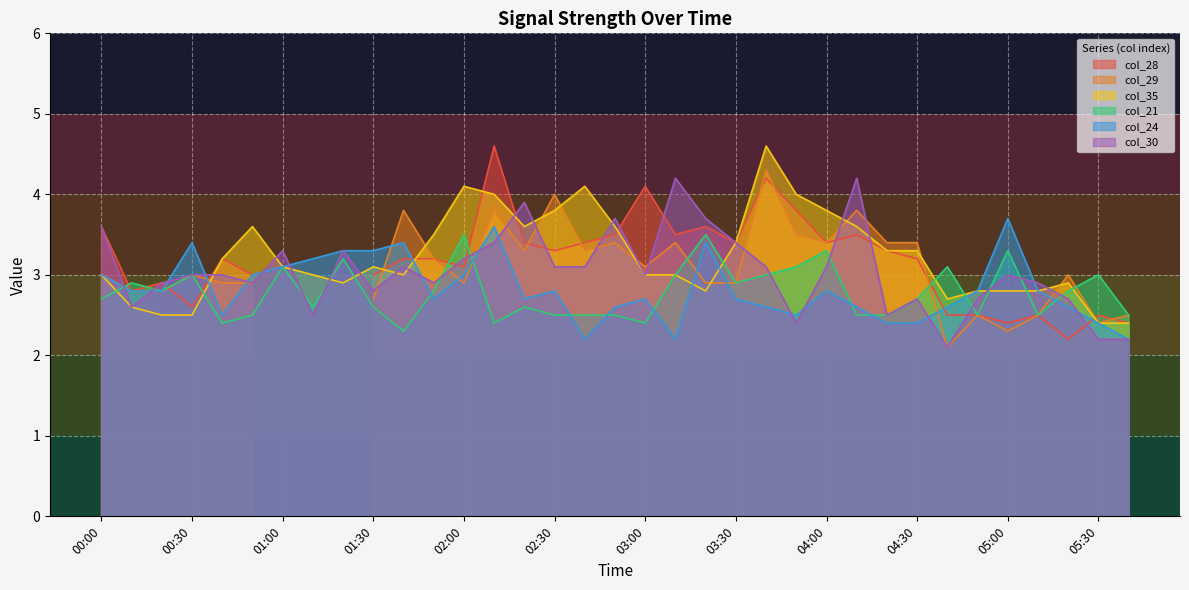

Where does the col_35 series first go above 3?

00:40